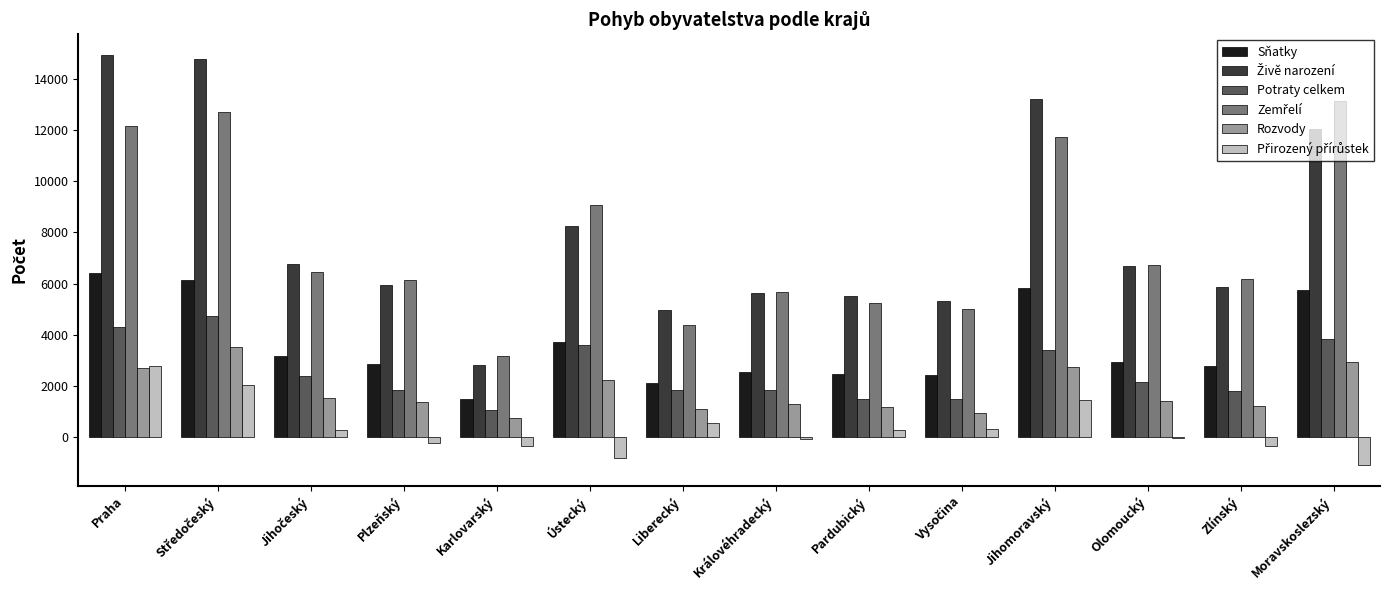

What value does the Sňatky series have at Praha?

6415